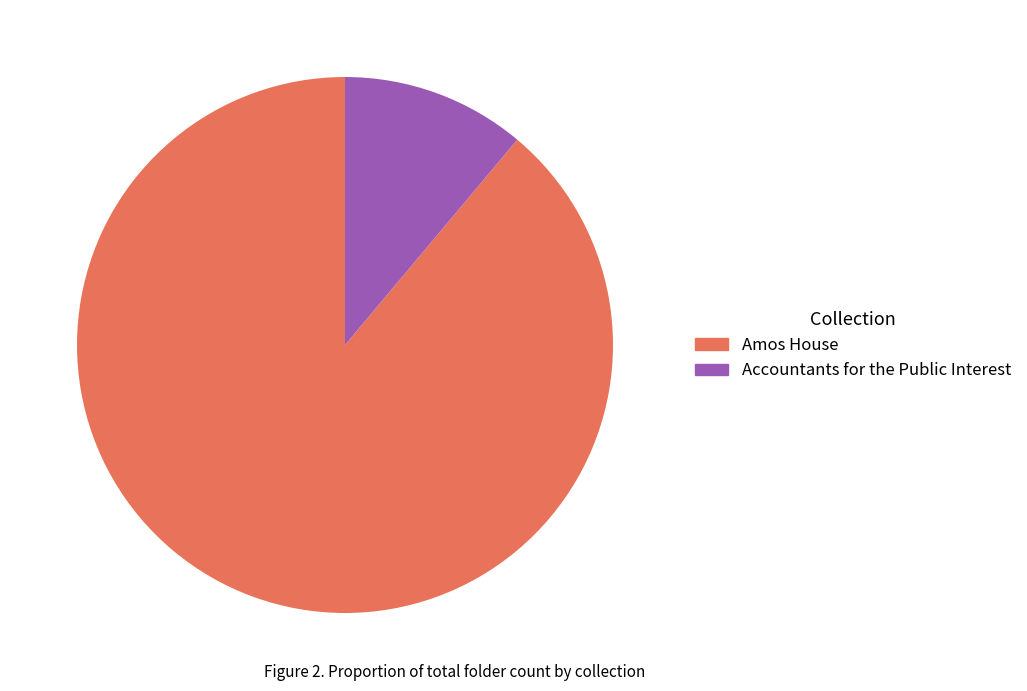

Is it true that Accountants for the Public Interest is 1% of the pie?

False